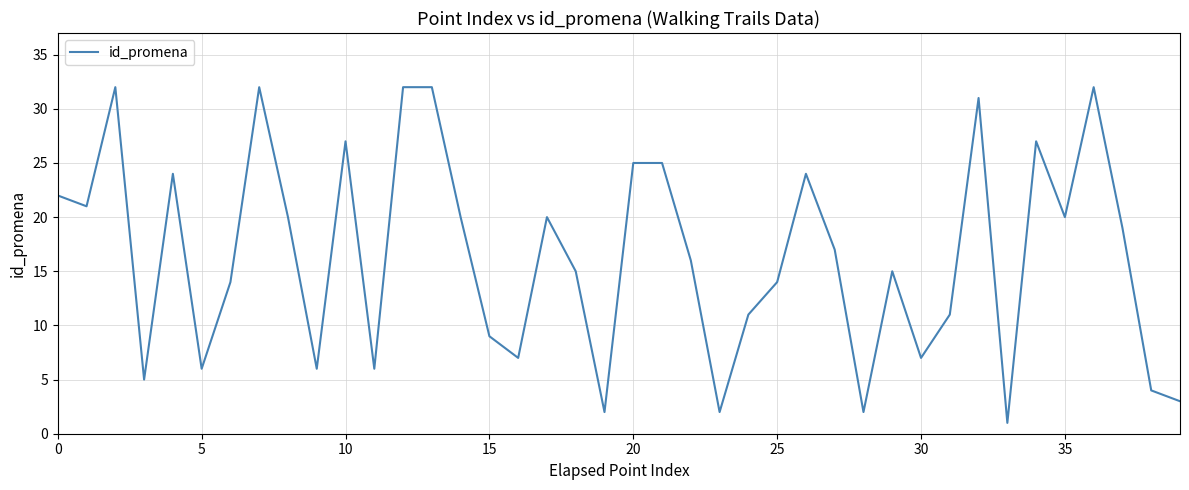

What is the difference between the maximum and minimum values?

31